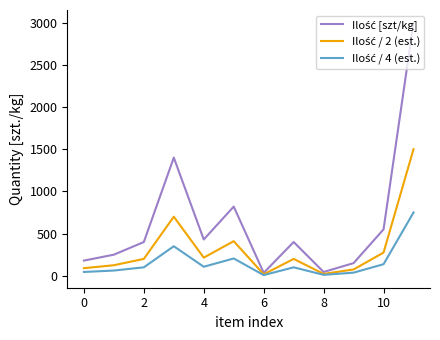

At how many categories does at least one series exceed 898?

2